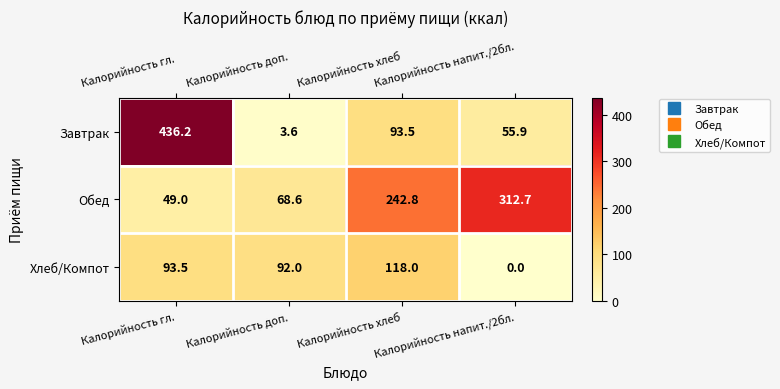

How many values in the Завтрак series exceed 93?

2